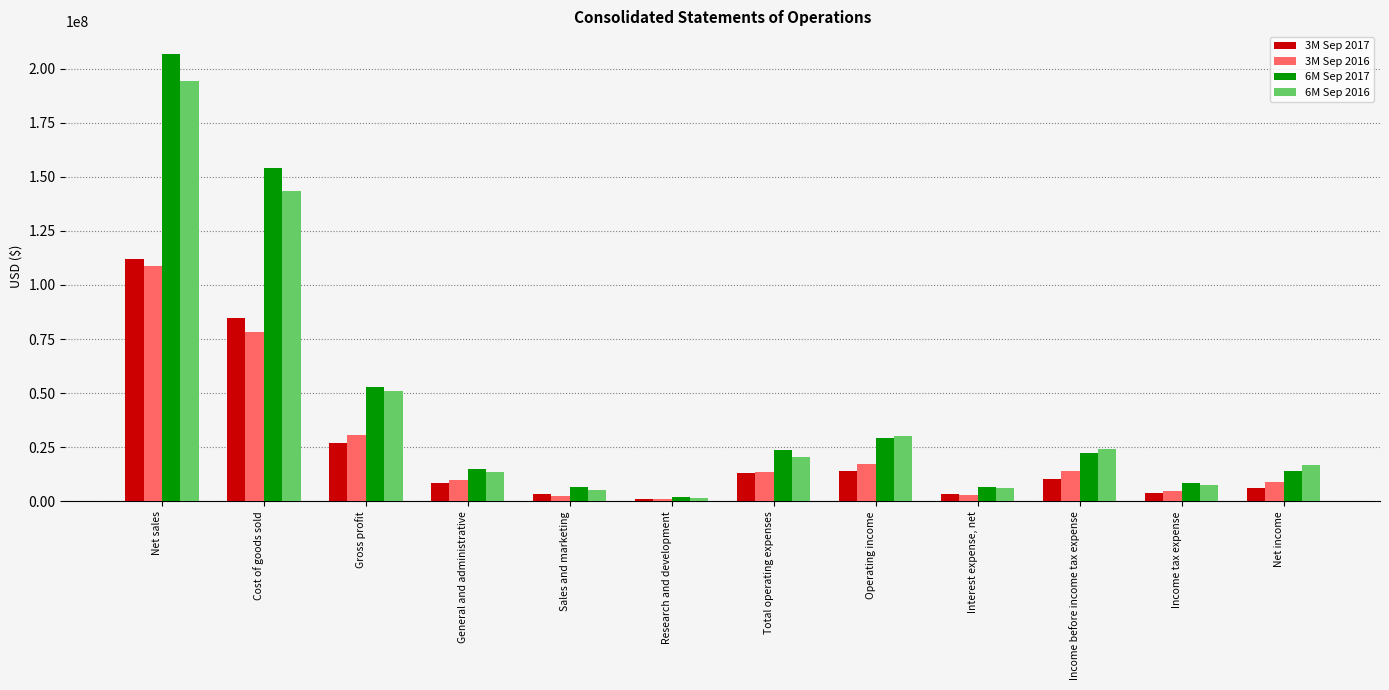

How many groups of bars are there?

12